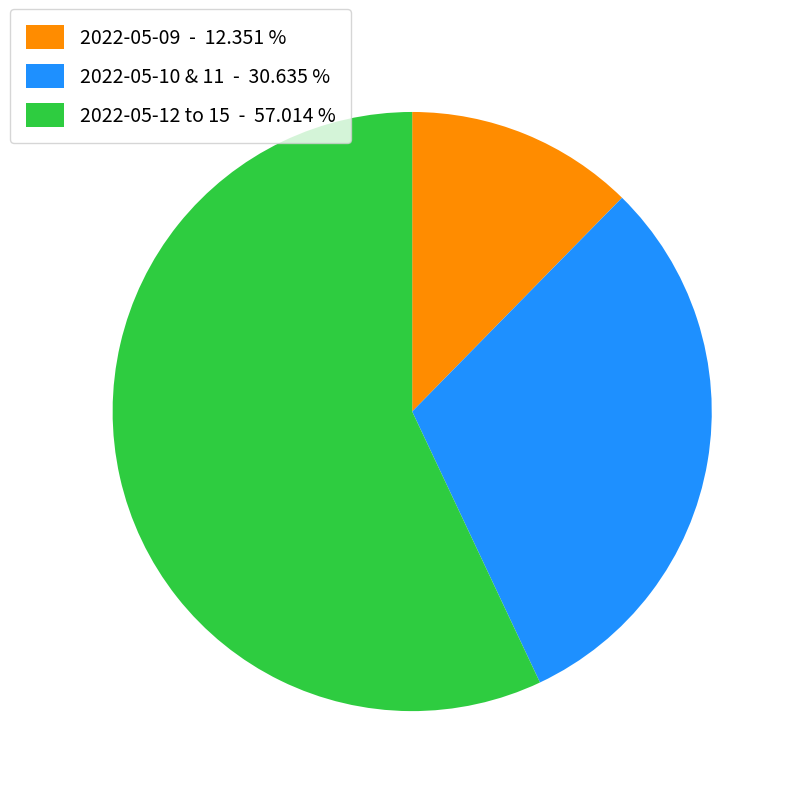

Is 2022-05-12 to 15 - 57.014 % the majority of the pie?

Yes